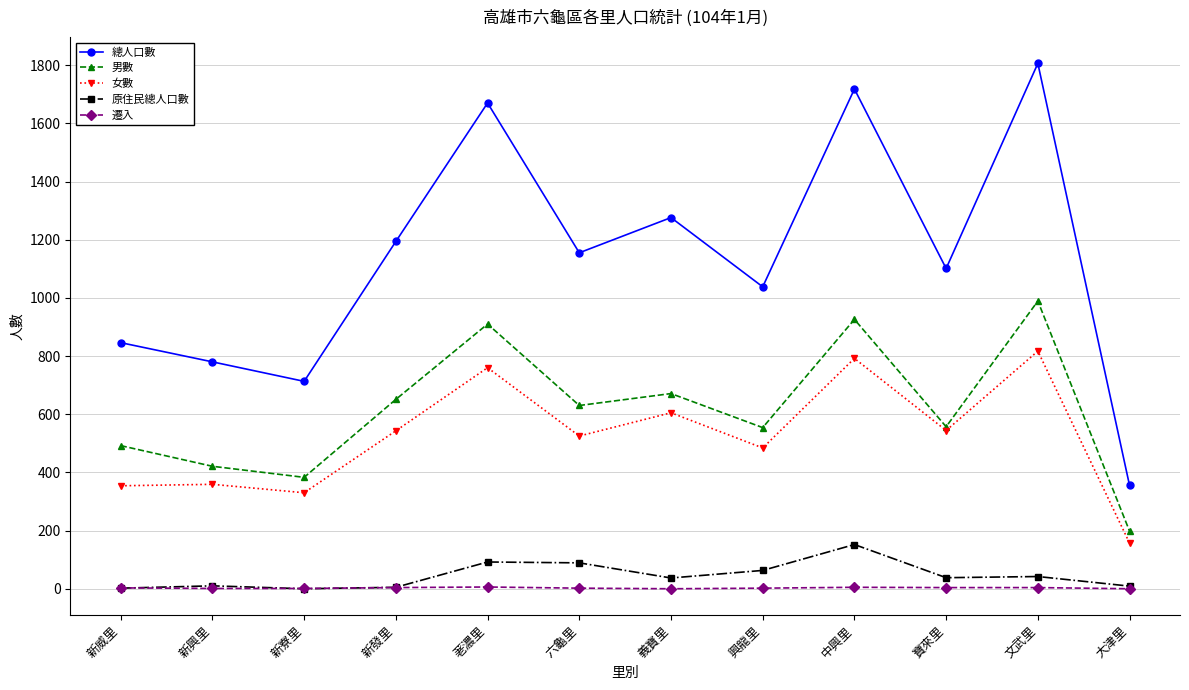

True or false: 女數 and 原住民總人口數 cross at least once.

False